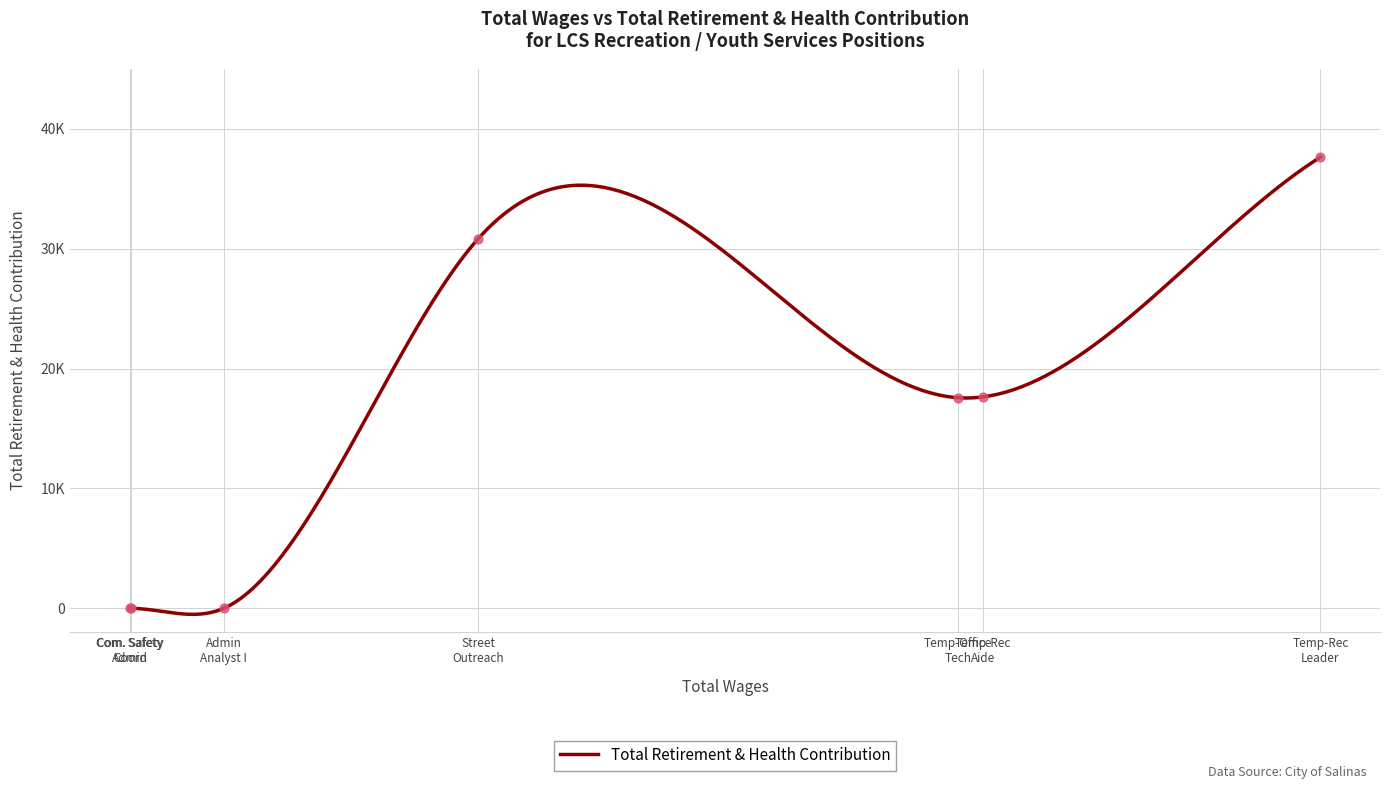

Between Temp-Office Technician and Street Outreach Specialist, which is larger?

Street Outreach Specialist